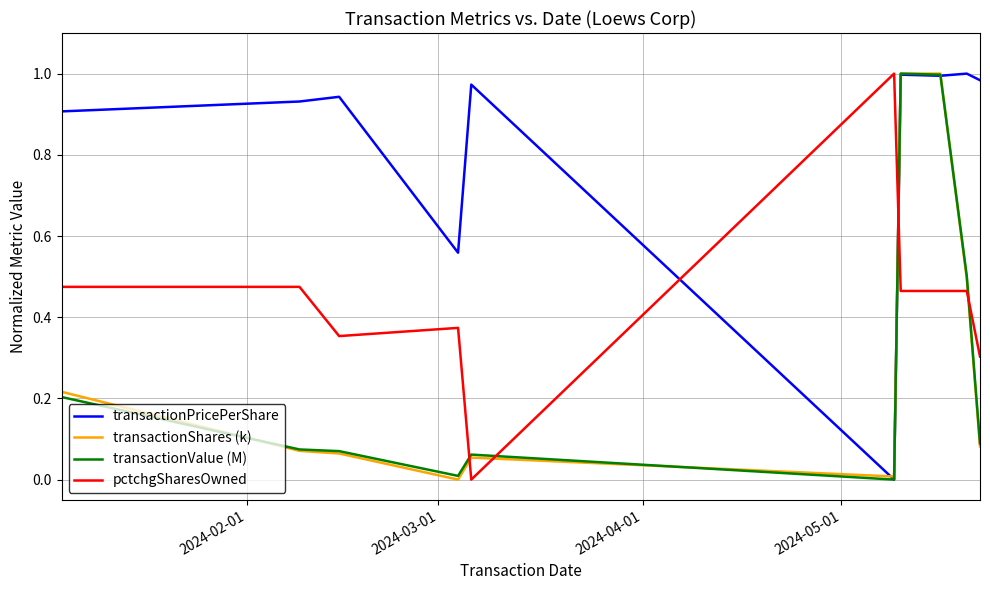

Which series has the largest total across all categories?

transactionPricePerShare